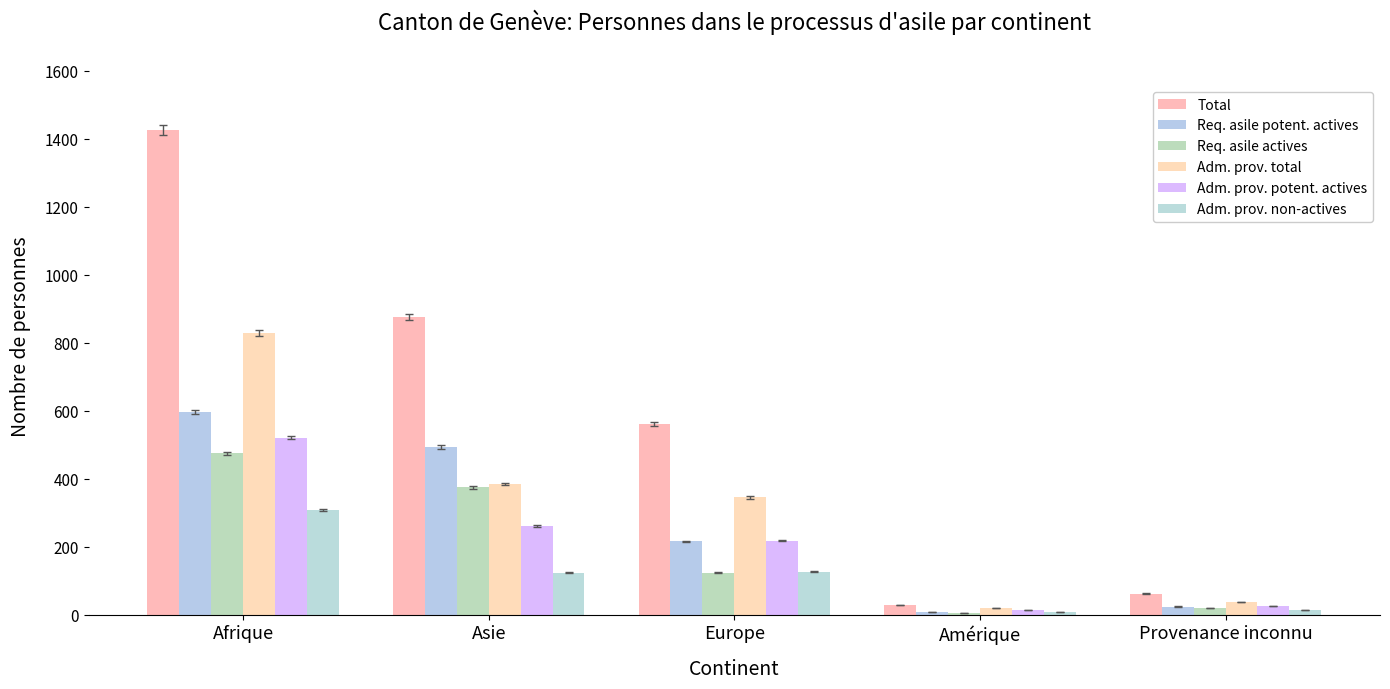

What is the maximum value shown in the chart?

1426